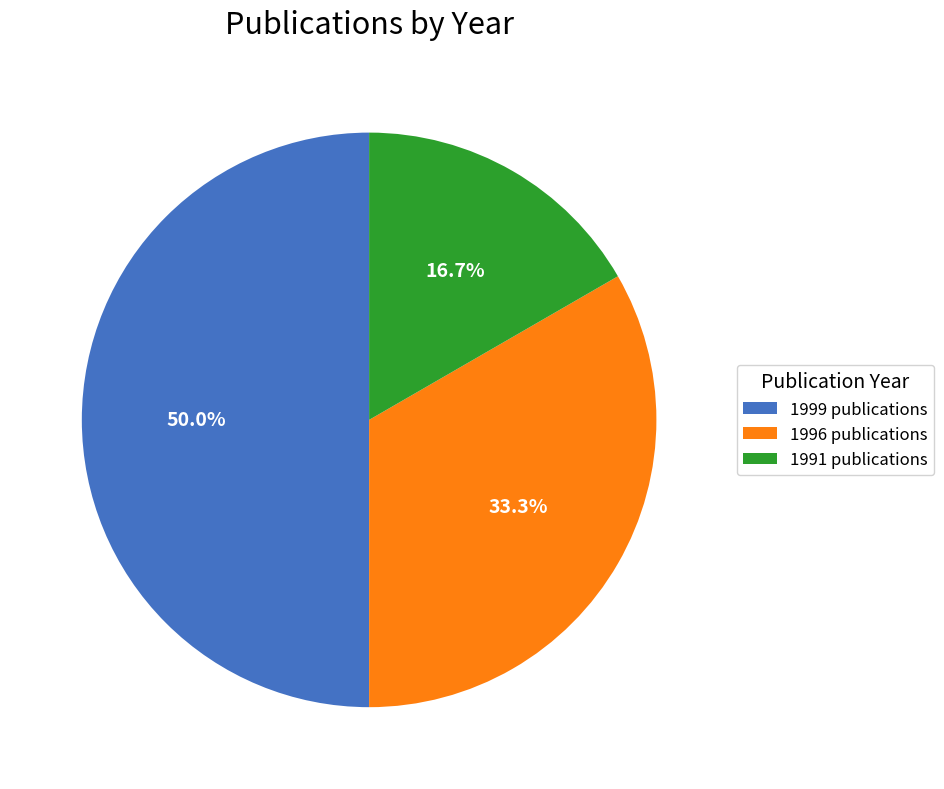

Which slice is the smallest?

1991 publications